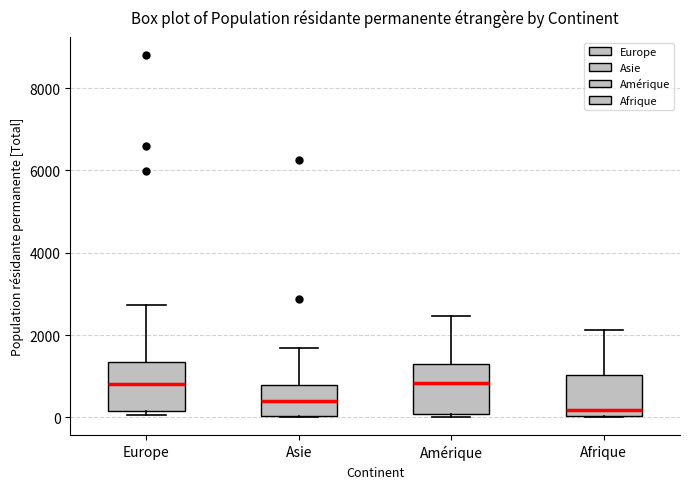

Reading left to right, transcribe this box plot: for each box, give where its median line is, the range the box spans, and where its two whiskers end, as read against the y-axis. The values are not printed on the chart, so give them approximately, as read against the axis.

Europe: median 800, box 200 to 1400, whiskers 0 to 2800
Asie: median 400, box 0 to 800, whiskers 0 to 1600
Amérique: median 800, box 0 to 1400, whiskers 0 to 2400
Afrique: median 200, box 0 to 1000, whiskers 0 to 2200